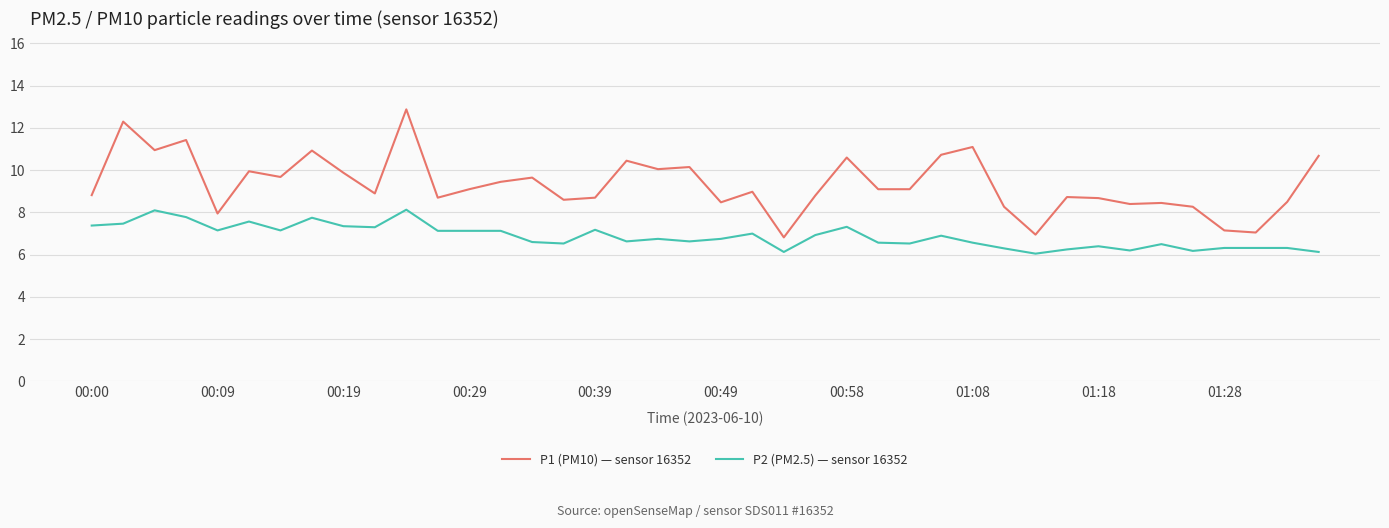

List the series in order of their overall mean, lowest first.

P2 (PM2.5) — sensor 16352, P1 (PM10) — sensor 16352